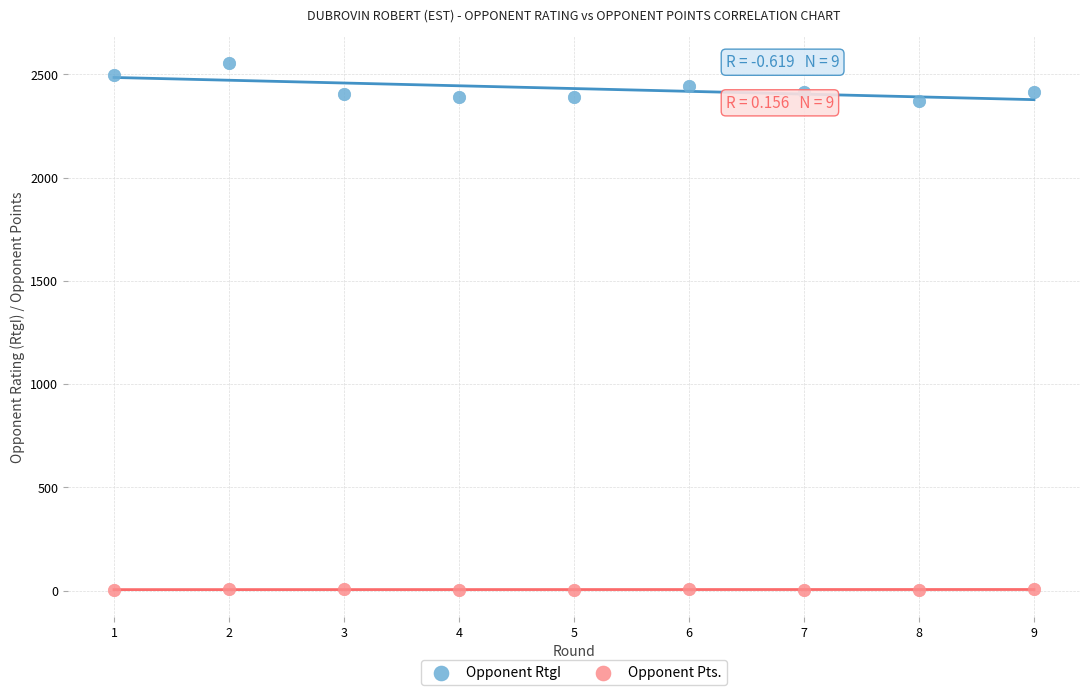

Across all data points, what is the range of X values (max minus min)?

8.0